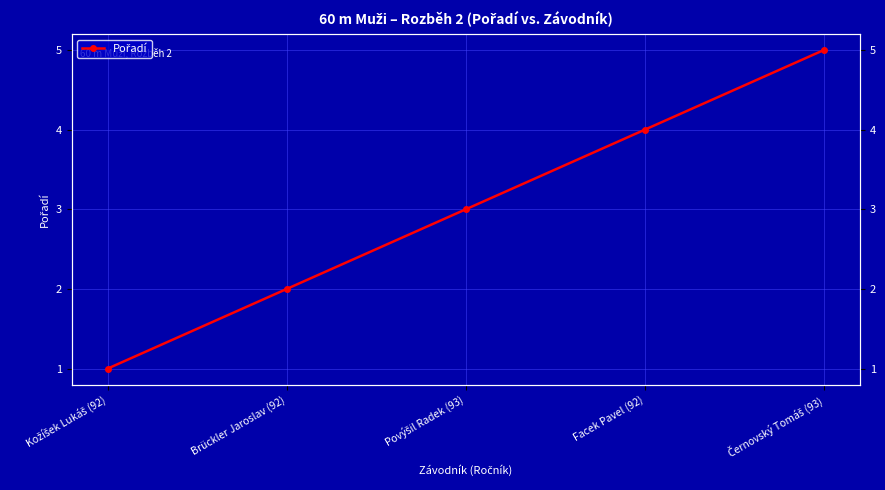

Rank the categories by value from highest to lowest.

Černovský Tomáš (93), Facek Pavel (92), Povýšil Radek (93), Brückler Jaroslav (92), Kožíšek Lukáš (92)